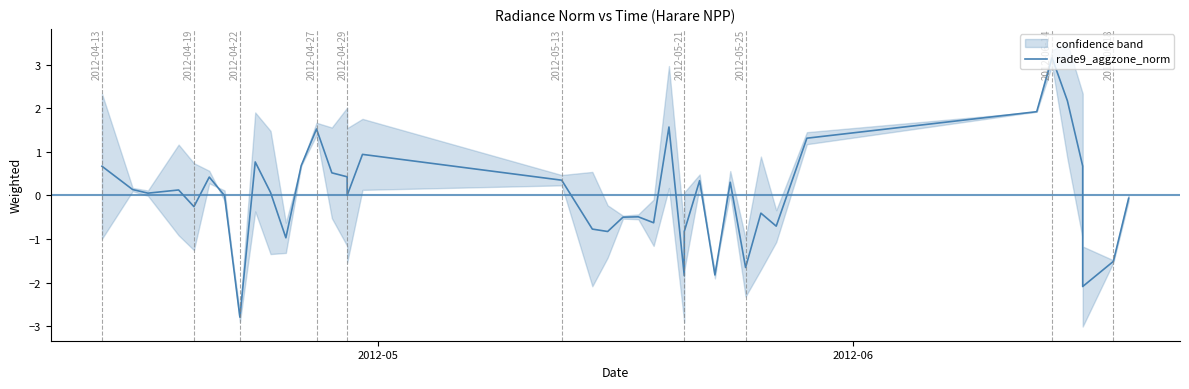

How many interior local peaks (higher than both neighbors) does the data have?

11